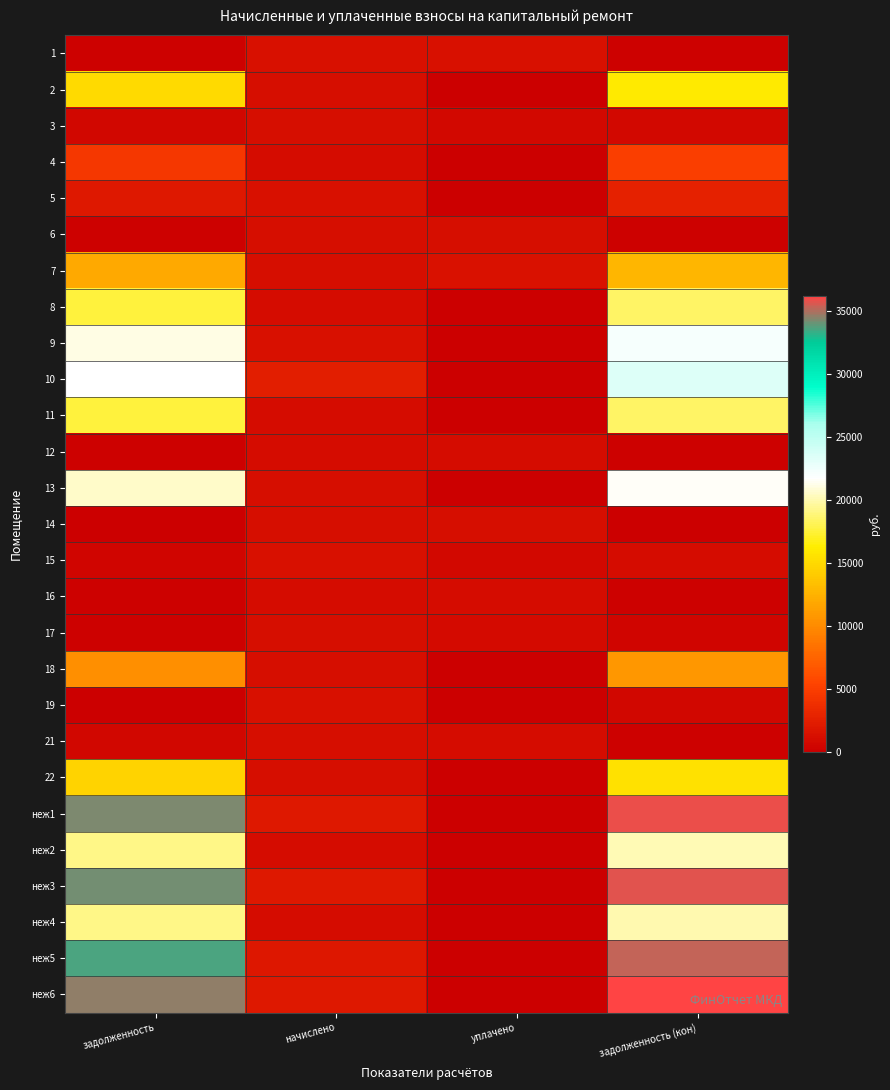

At which category does the chart reach its peak across all series?

задолженность (кон)